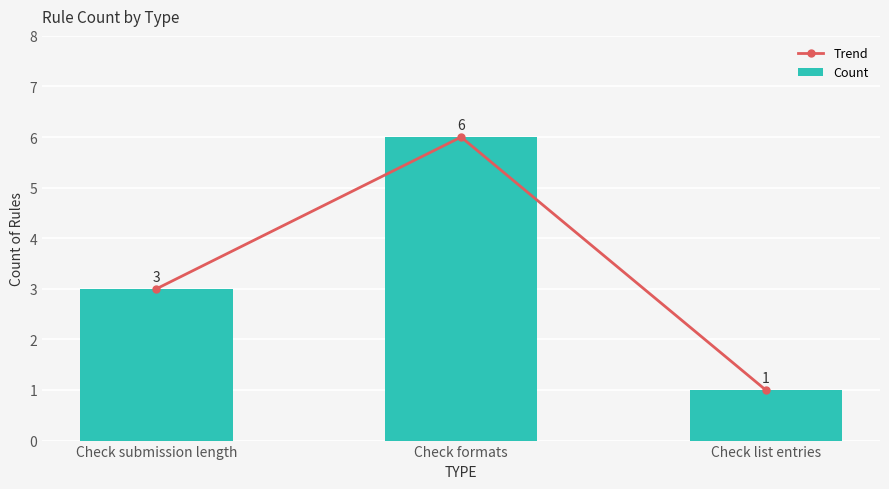

What is the smallest value displayed?

1